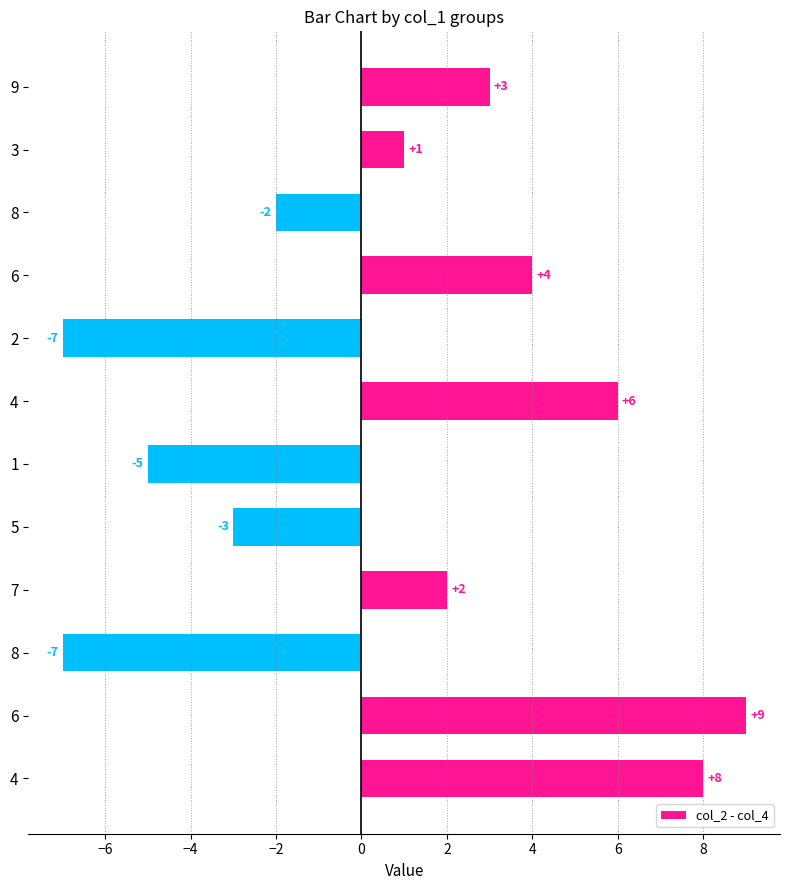

How many data points are less than 2?

6